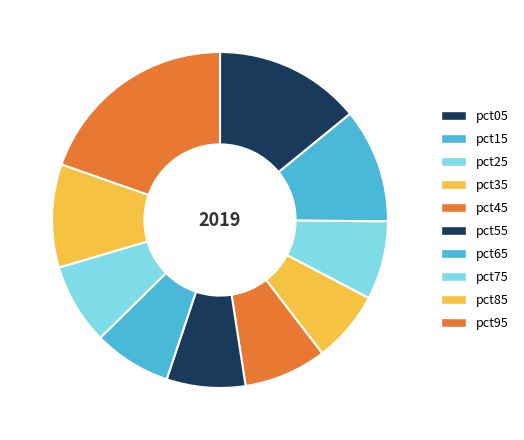

Which category has the smallest portion of the pie?

pct35